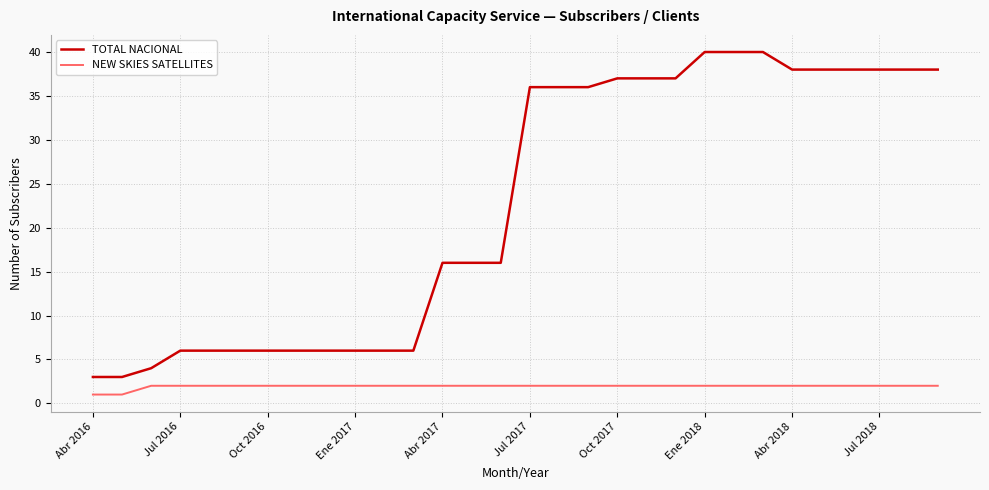

List the series in order of their peak value, highest first.

TOTAL NACIONAL, NEW SKIES SATELLITES